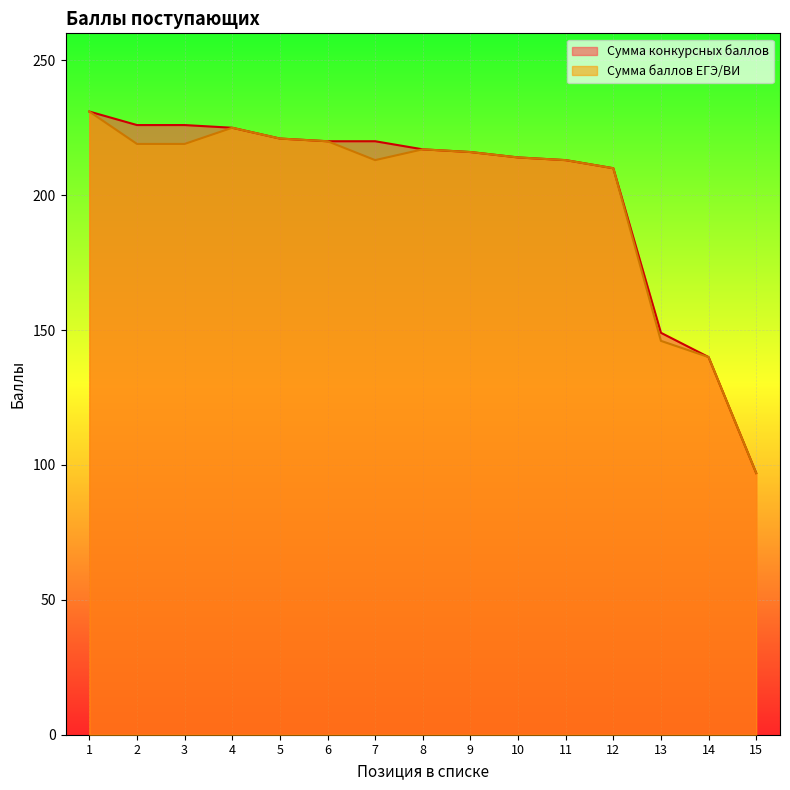

What is the value of the Сумма конкурсных баллов point at the 10th from the left?

214